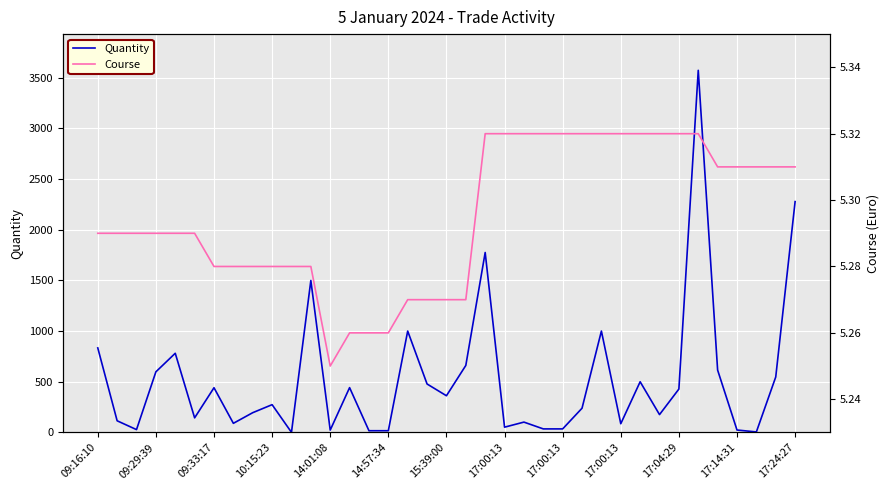

Which label corresponds to the largest value in the chart?

31